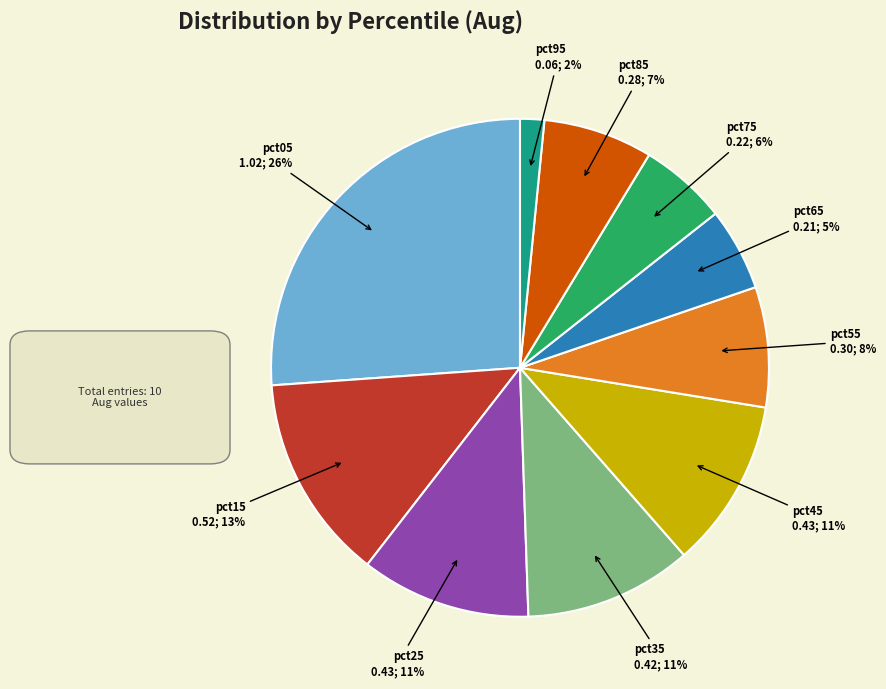

How many segments does this pie chart have?

10